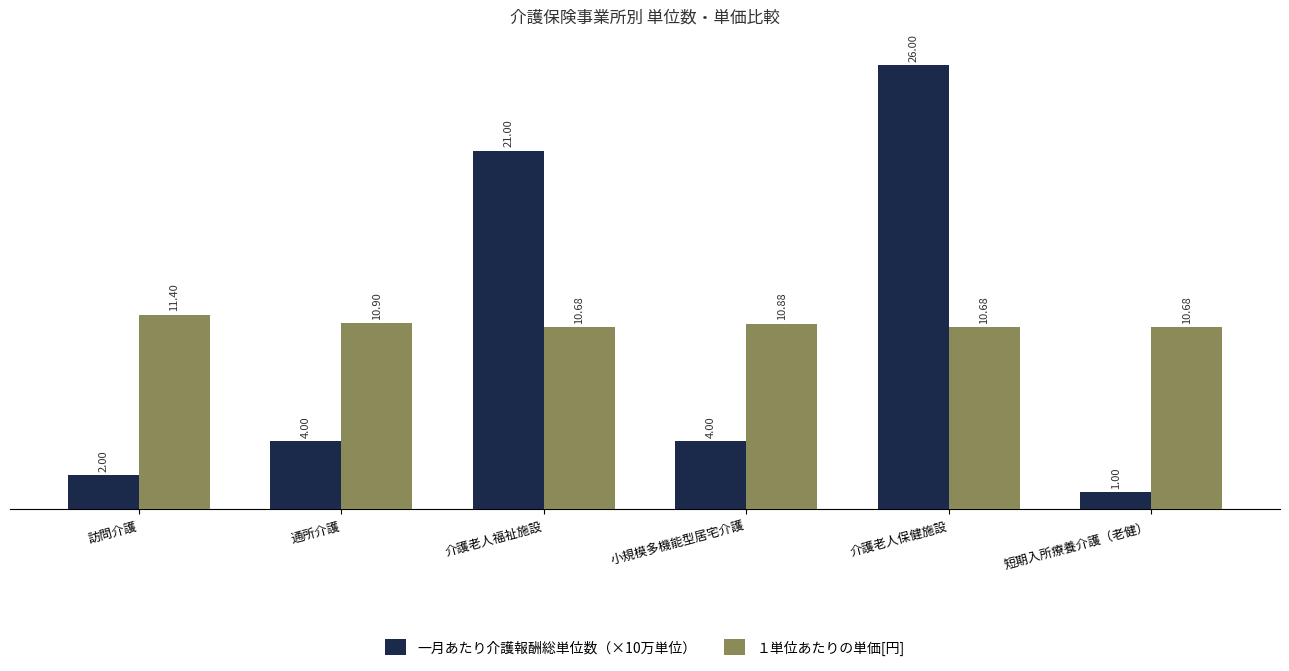

Which series has the largest total across all categories?

１単位あたりの単価[円]